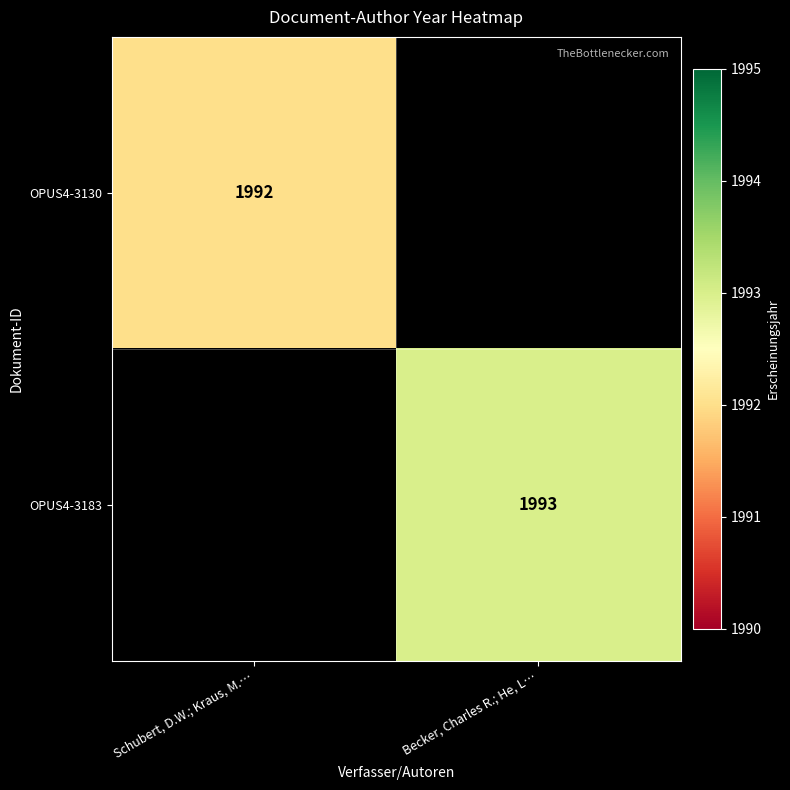

Between Schubert, D.W.; Kraus, M.… and Becker, Charles R.; He, L…, which is larger?

Becker, Charles R.; He, L…